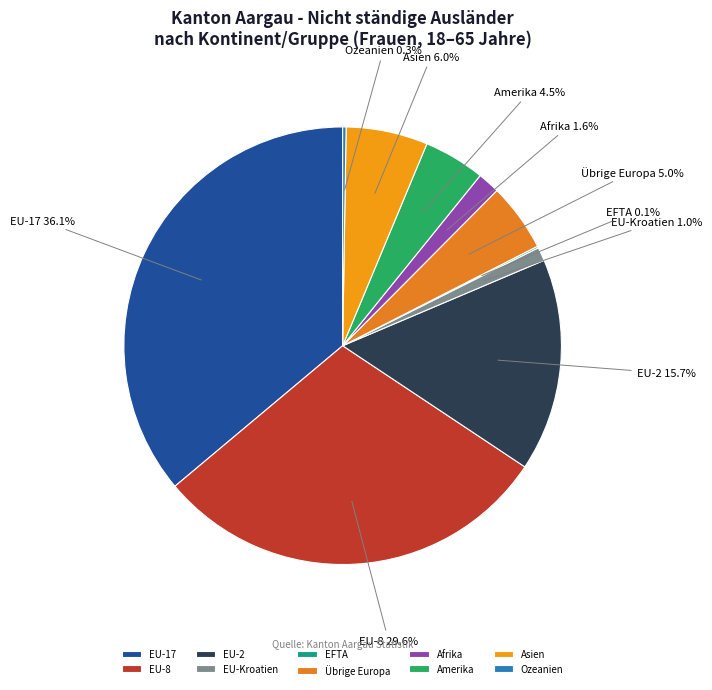

What is the total percentage of Amerika and EU-17?

40.6%